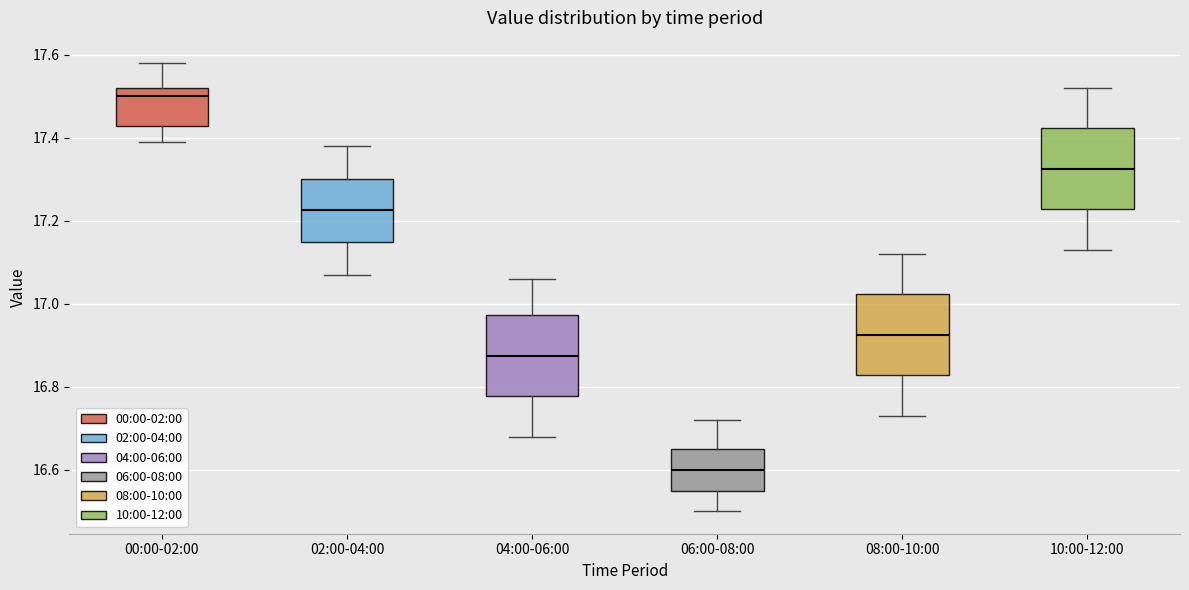

Which box has the highest median line?

00:00-02:00